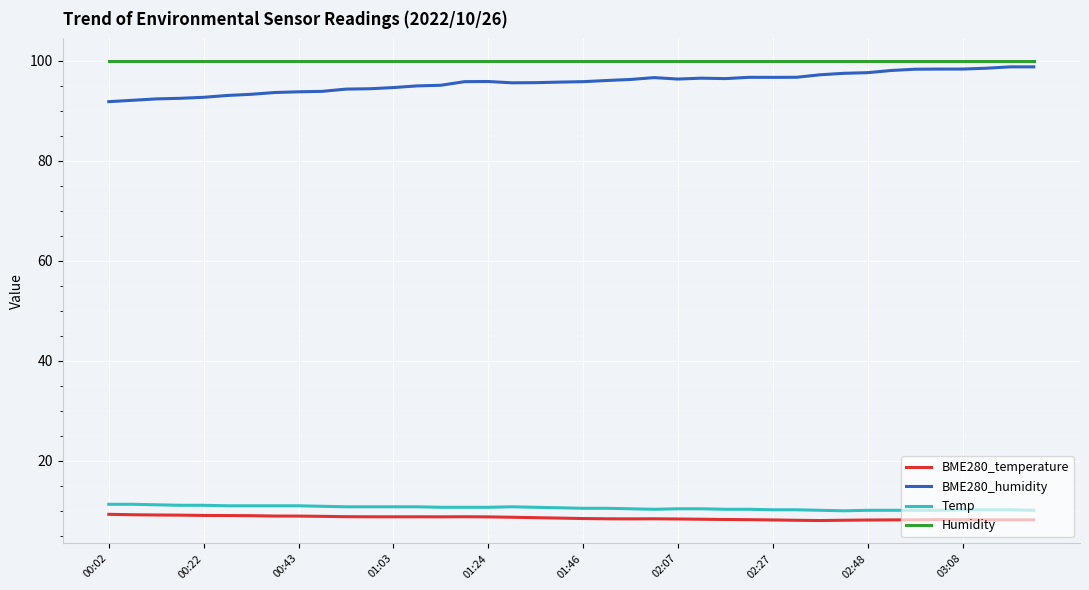

What is the difference between the maximum and second lowest values in the BME280_temperature series?

1.2